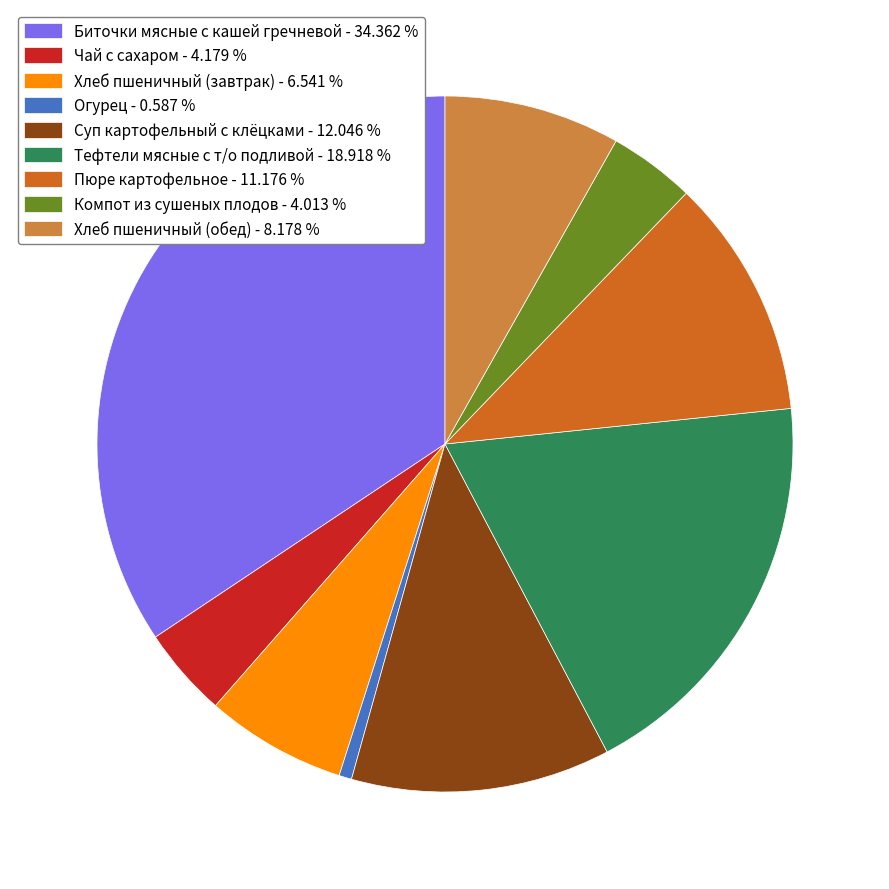

Does Тефтели мясные с т/о подливой represent more than half of the total?

No